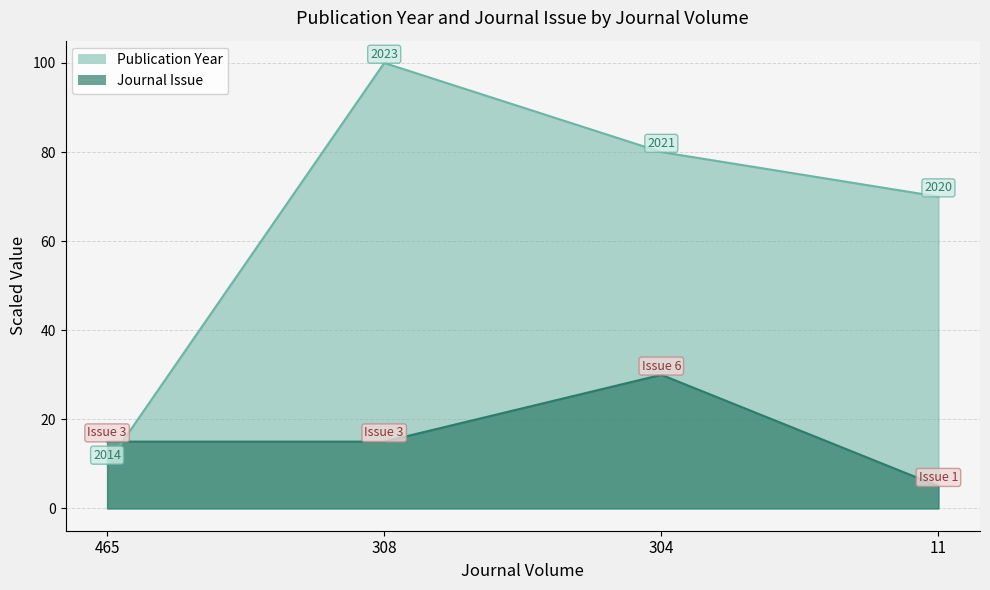

Read the Journal Issue value at 465.

15